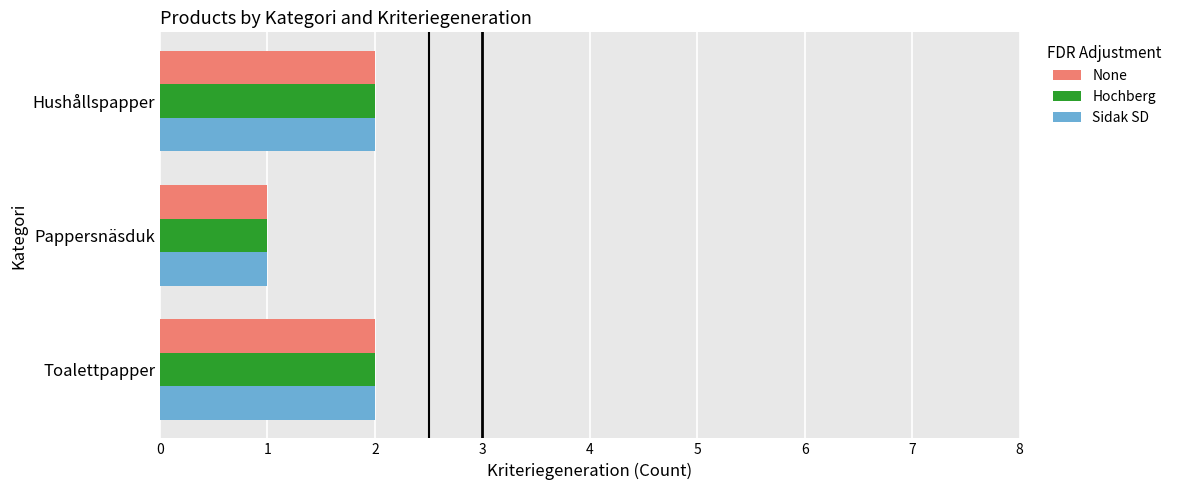

What are all the series names shown in the legend?

None, Hochberg, Sidak SD